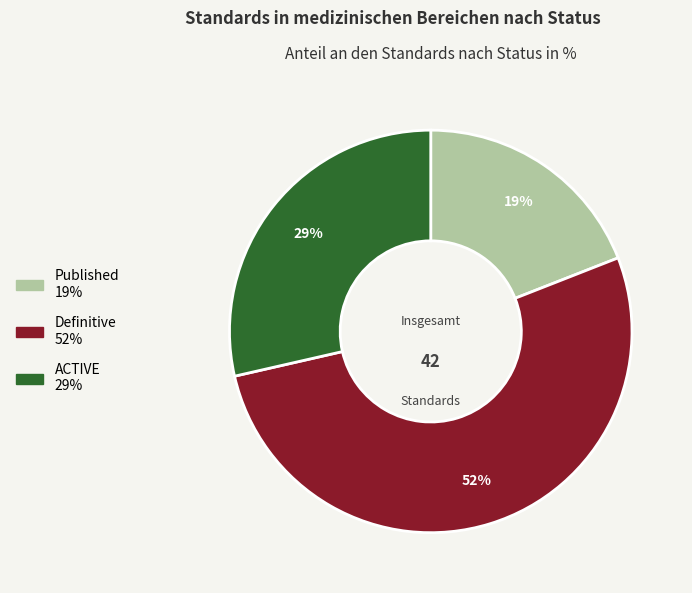

True or false: ACTIVE accounts for 14% of the total.

False